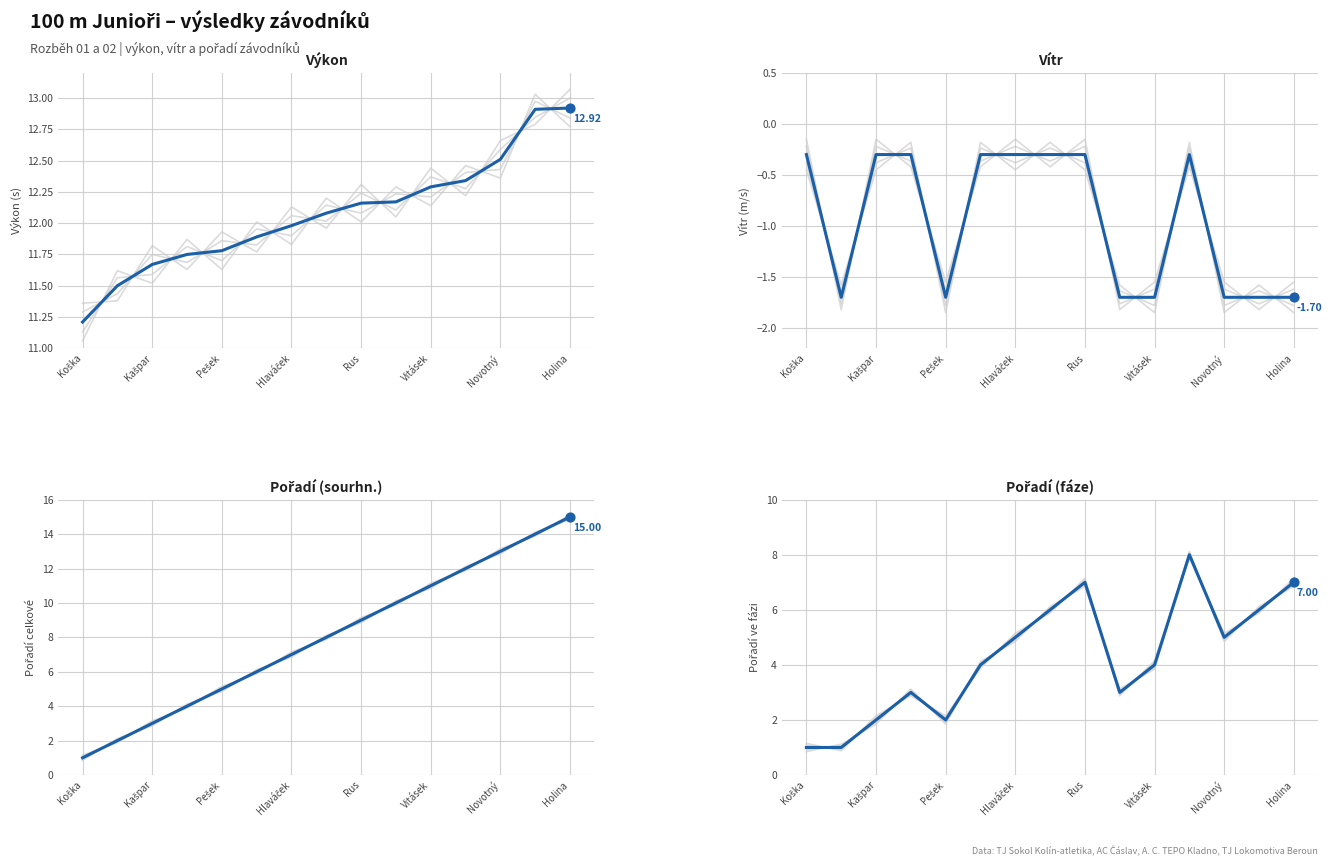

At how many categories does at least one series exceed 12?

8